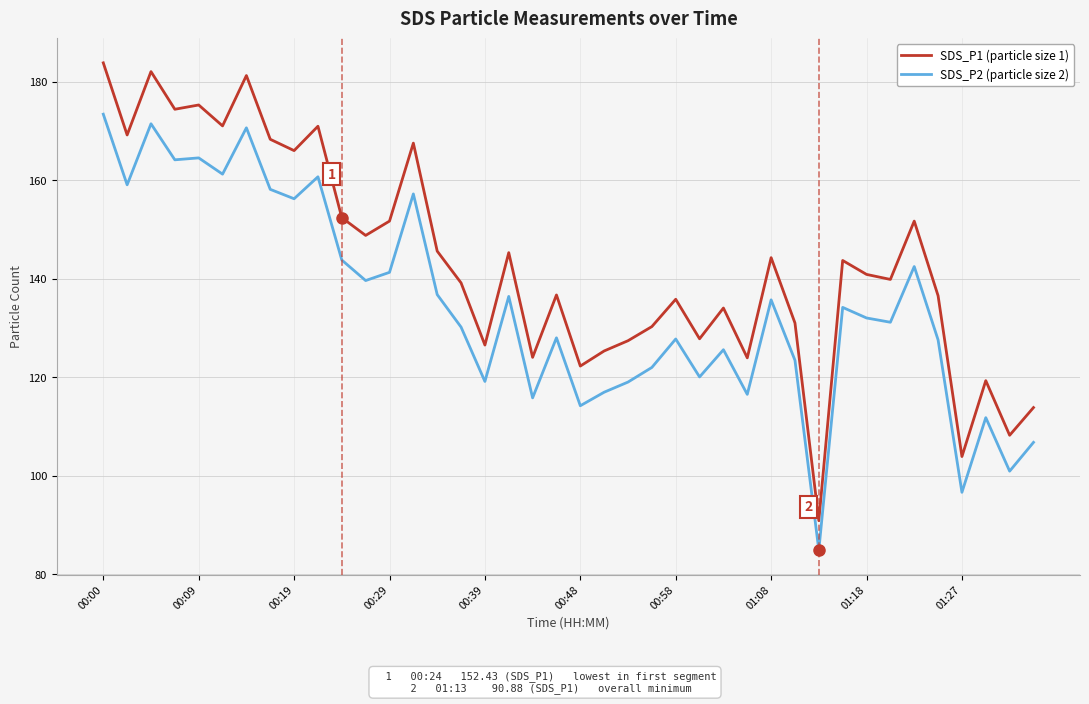

What is the difference between the maximum and minimum values in the SDS_P1 (particle size 1) series?

93.0